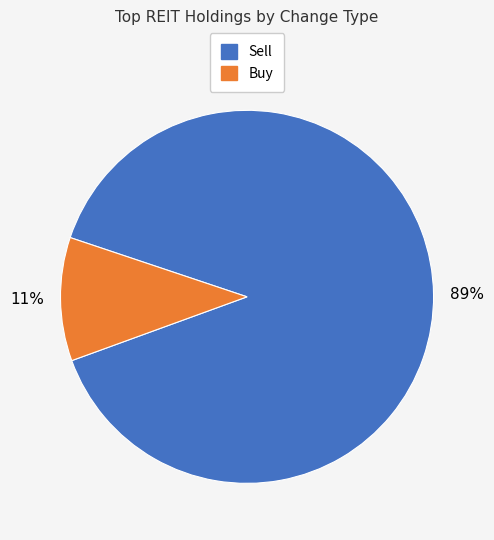

Does any single category account for the majority?

Yes